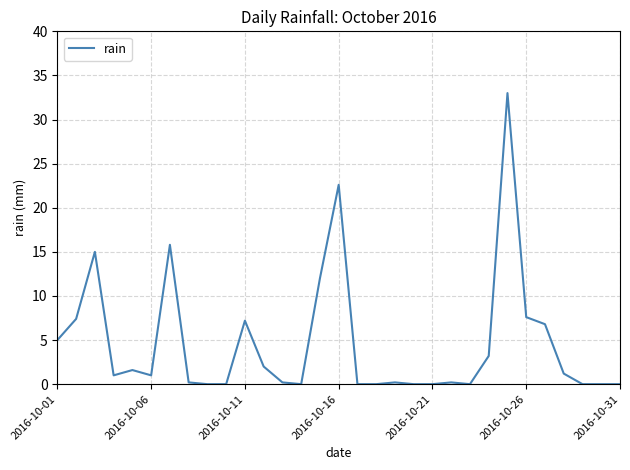

What is the difference between the maximum and minimum values?

33.0